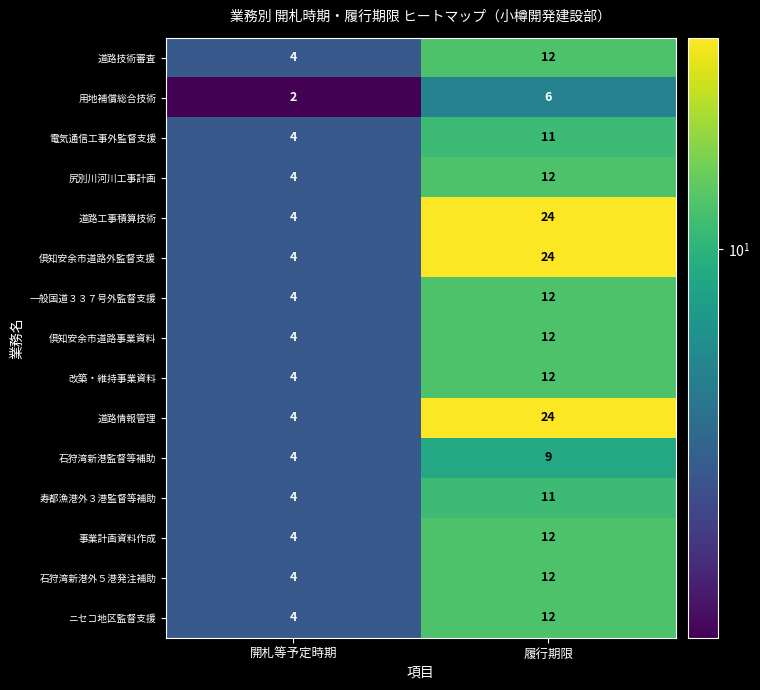

What is the total value across all series at 開札等予定時期?

58